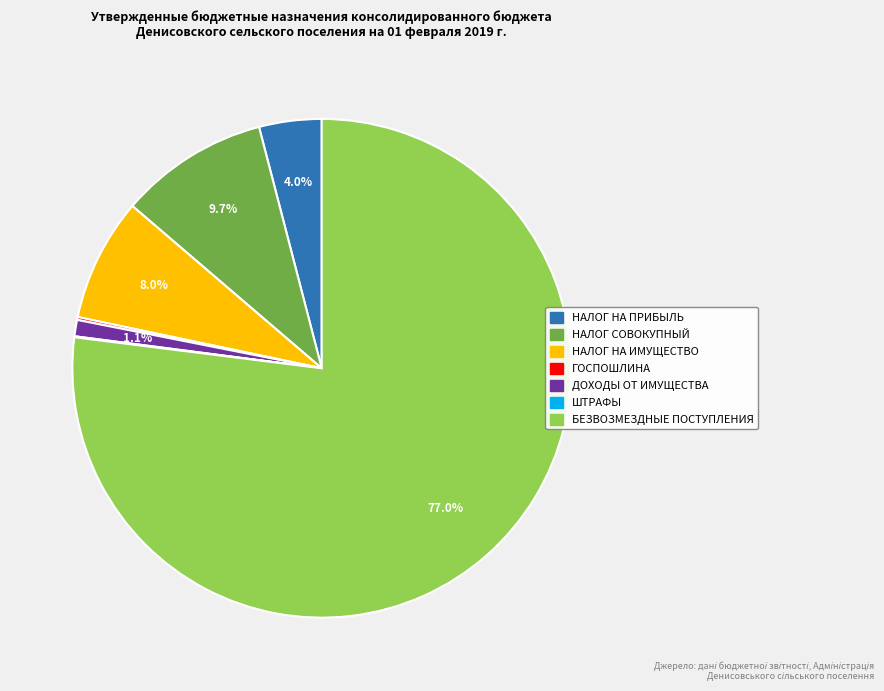

Is there a majority slice in this chart?

Yes